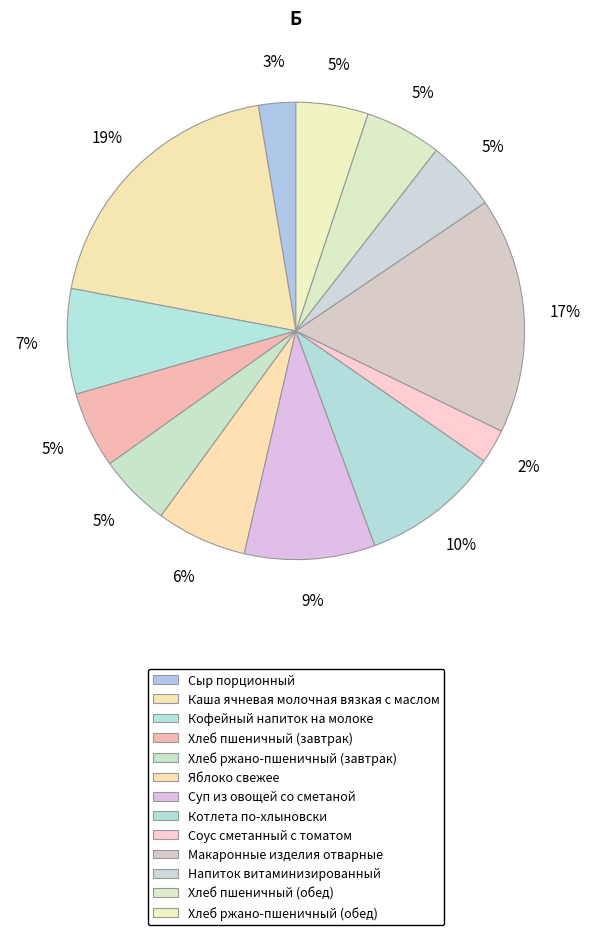

What percentage is NOT represented by Каша ячневая молочная вязкая с маслом?

80.6%